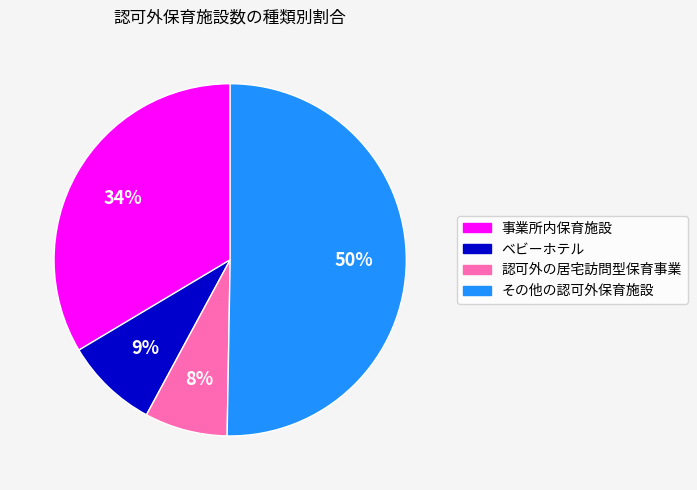

Which has a higher value, 認可外の居宅訪問型保育事業 or その他の認可外保育施設?

その他の認可外保育施設